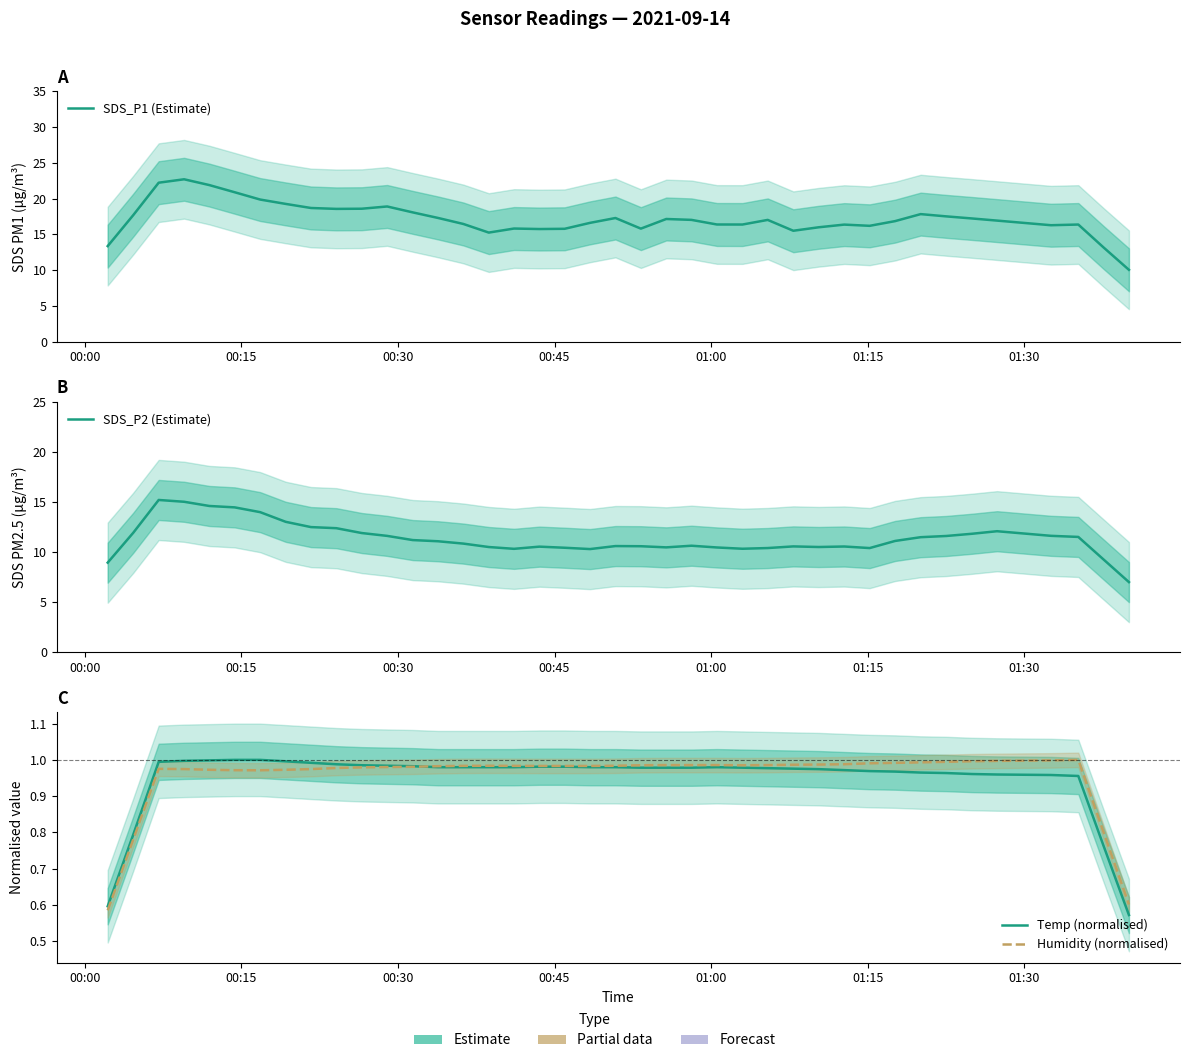

What are all the series names shown in the legend?

SDS_P1 (Estimate), SDS_P2 (Estimate), Temp (normalised), Humidity (normalised)